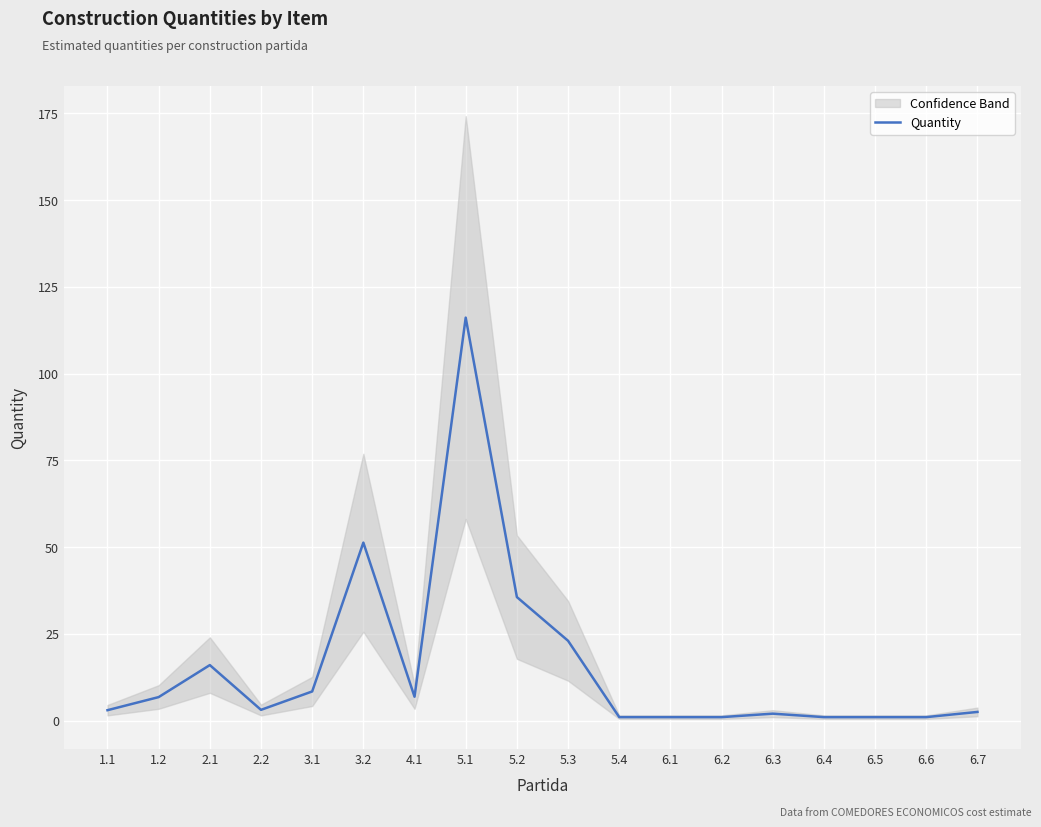

What is the value of the 12th point from the left?

1.0